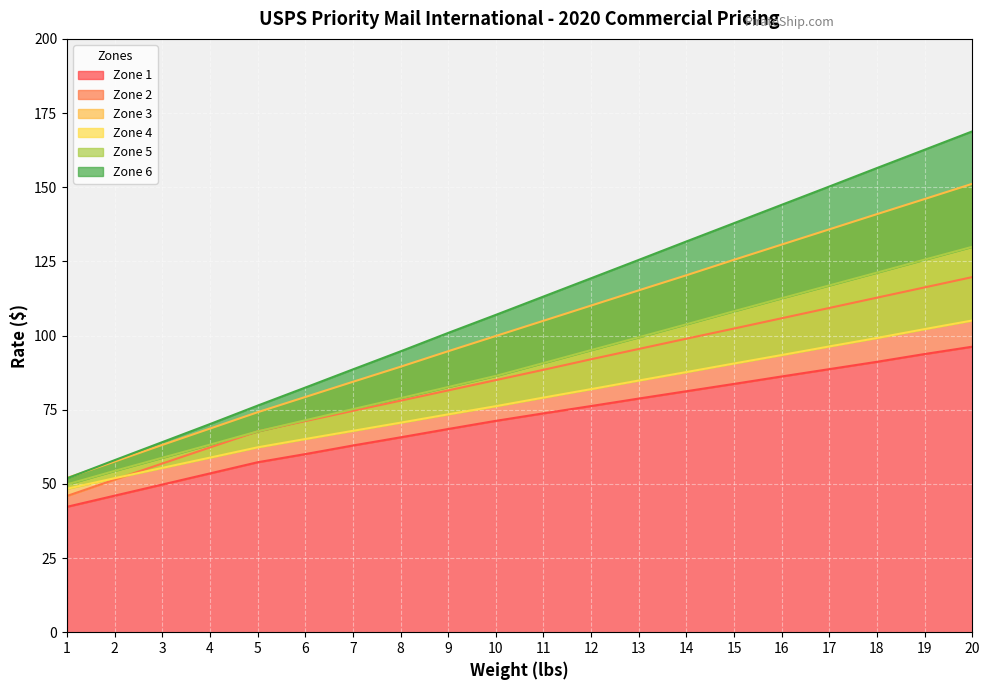

What is the average value of the Zone 6 series?

110.2